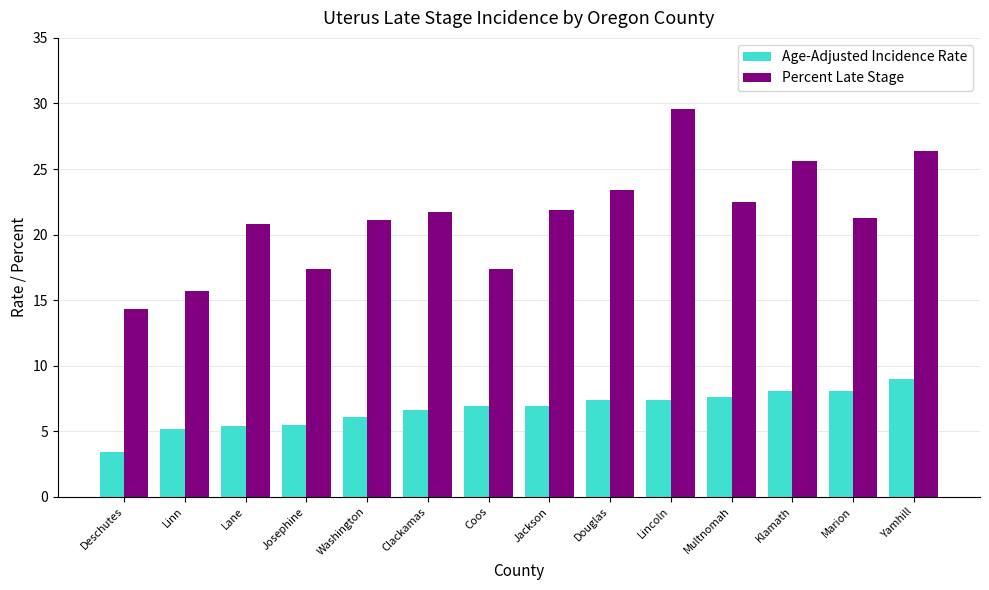

Is the value of Percent Late Stage at Multnomah greater than the value of Age-Adjusted Incidence Rate at Deschutes?

Yes